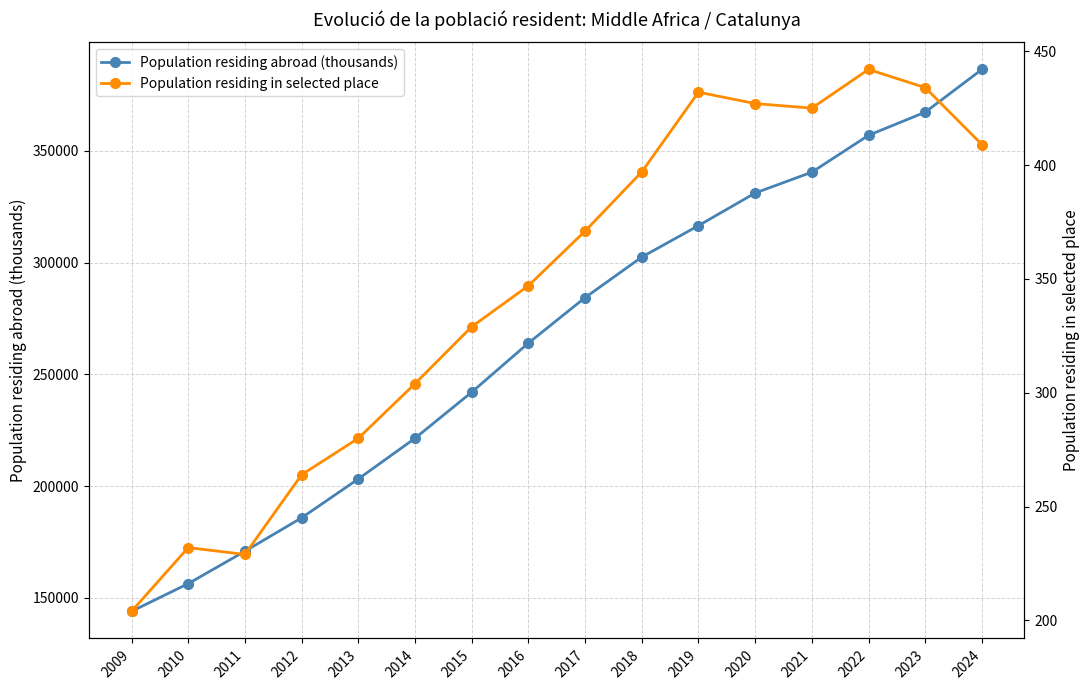

The value of Population residing in selected place at 2018 is 121. True or false?

False